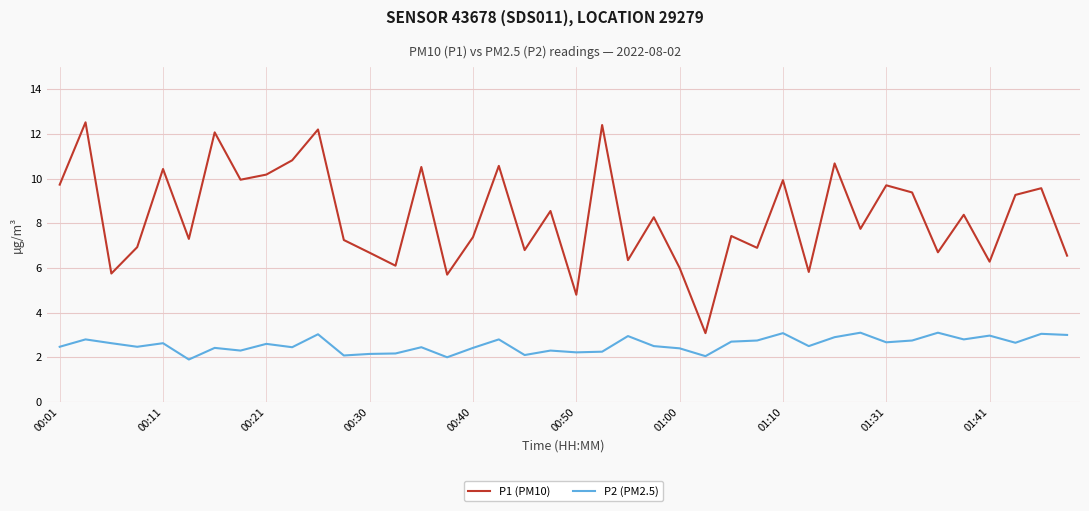

List the series in order of their overall mean, highest first.

P1 (PM10), P2 (PM2.5)